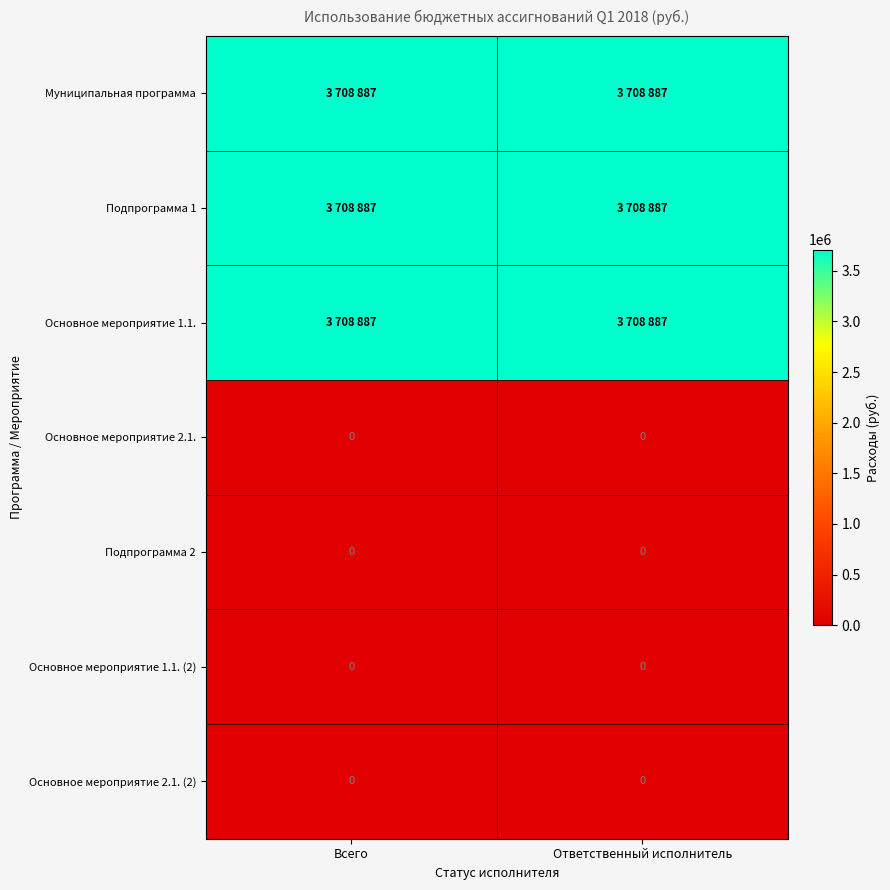

The Основное мероприятие 2.1. (2) series shows 0 at Ответственный исполнитель. True or false?

True